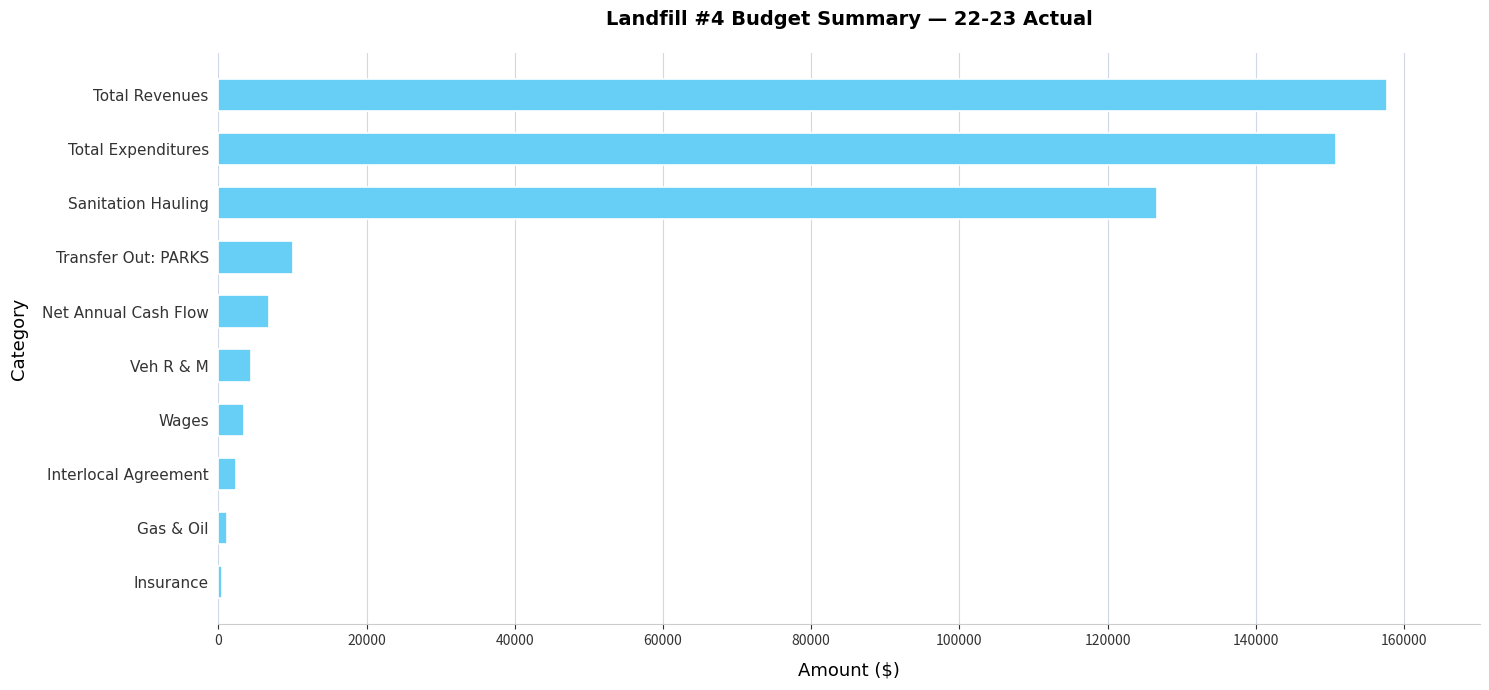

What is the greatest value displayed?

157644